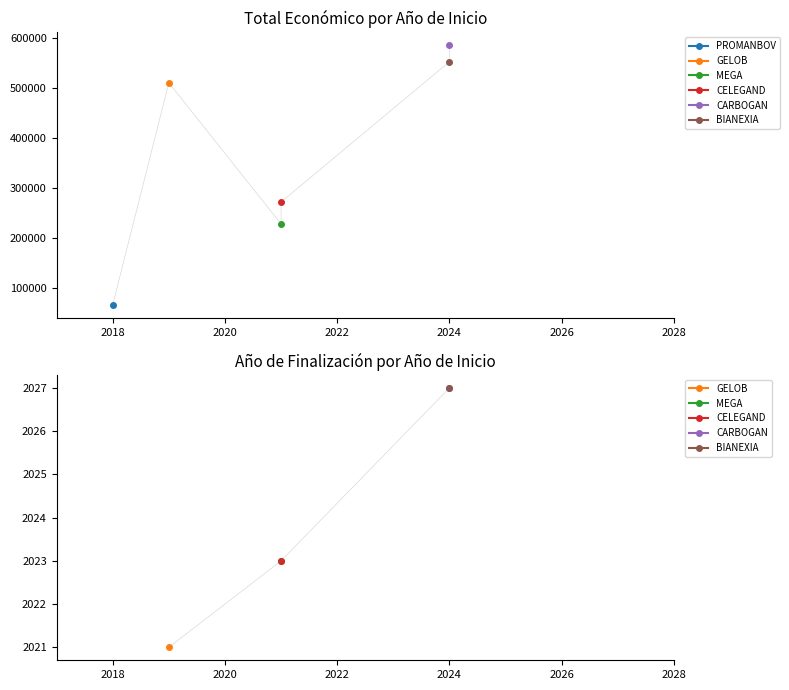

What is the change in value from 2021 to 2024?

+313890